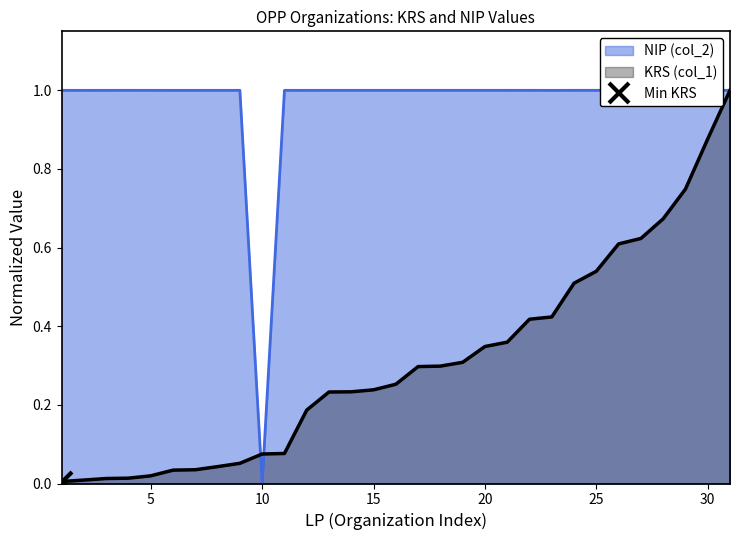

At which label is NIP (col_2) closest to 0?

10